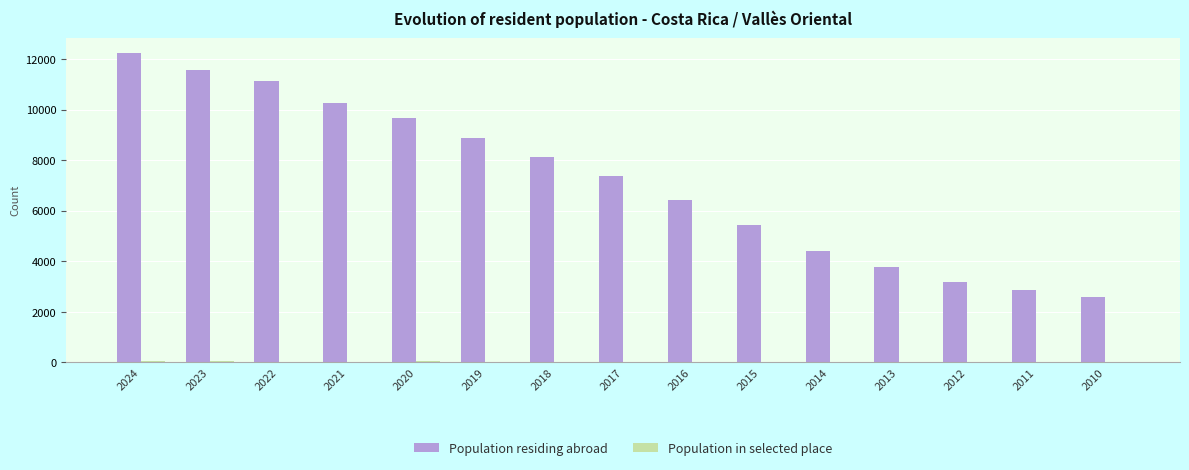

At which category is the sum across all series the highest?

2024